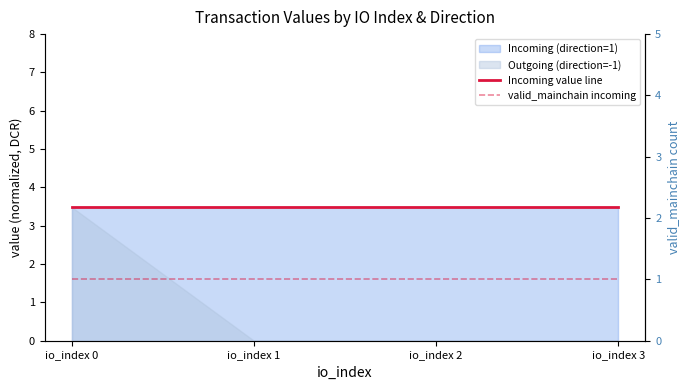

Which has a higher value, io_index 2 or io_index 1?

io_index 2